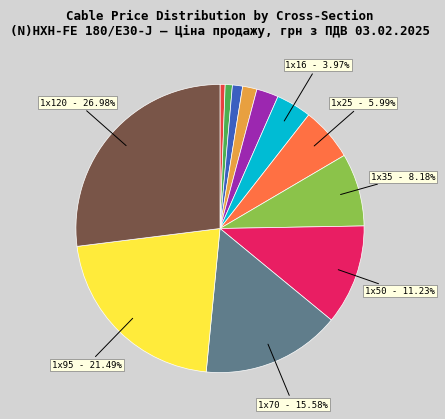

Does any single category account for the majority?

No